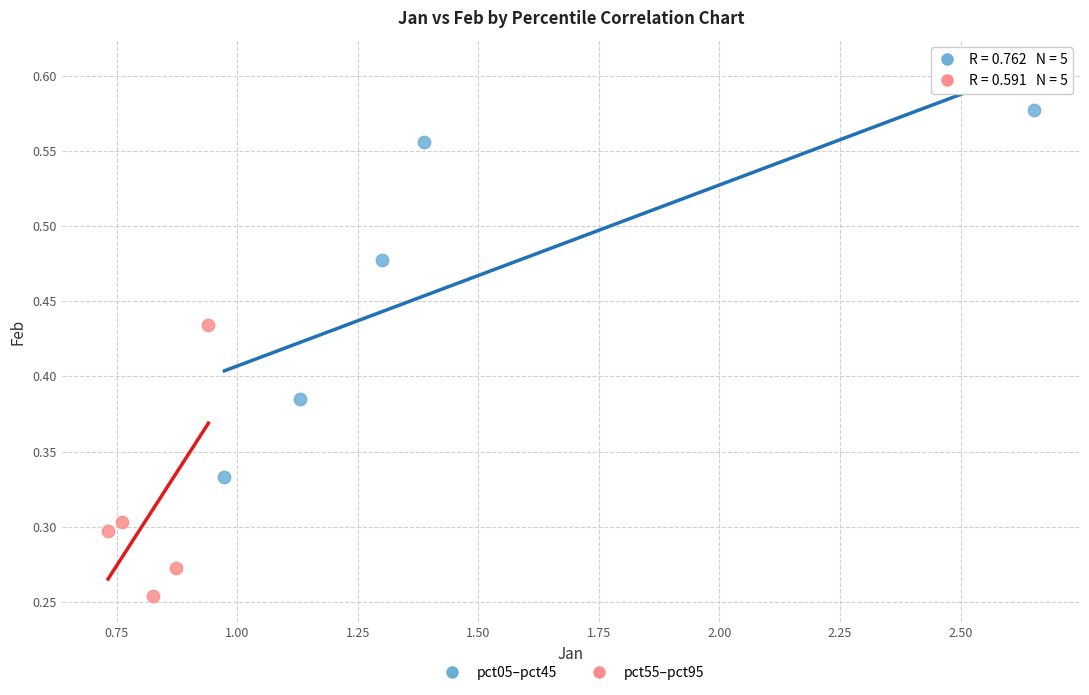

Which series has the widest spread of Y values?

pct05–pct45